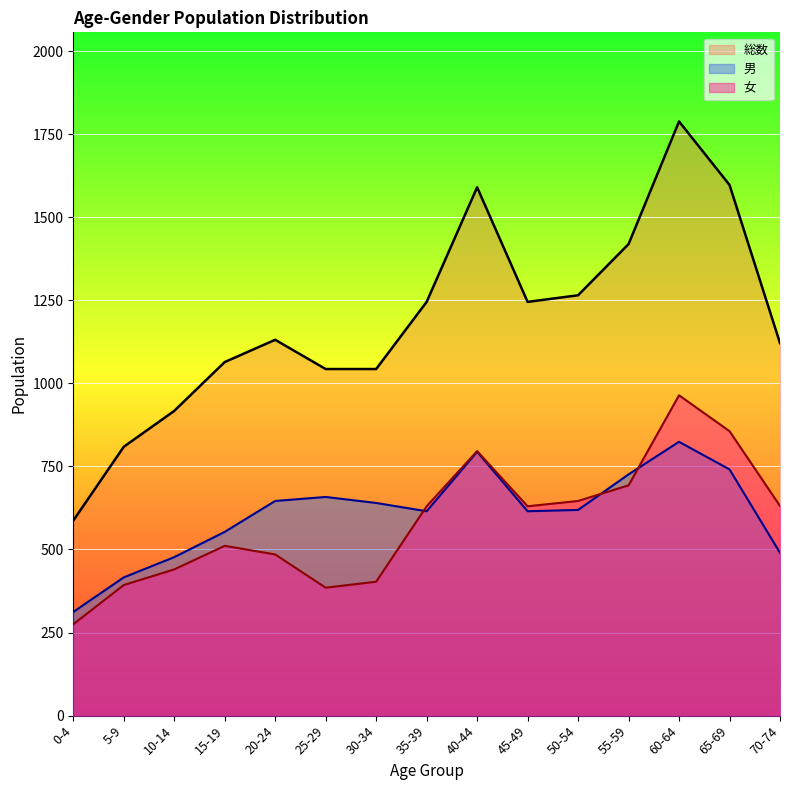

Reading left to right, what are all the values shown in this chart?

男: 312	416	477	553	646	658	640	615	794	615	619	726	824	741	490
女: 275	393	440	511	485	385	403	630	796	630	646	693	964	856	631
総数: 587	809	917	1064	1131	1043	1043	1245	1590	1245	1265	1419	1788	1597	1121